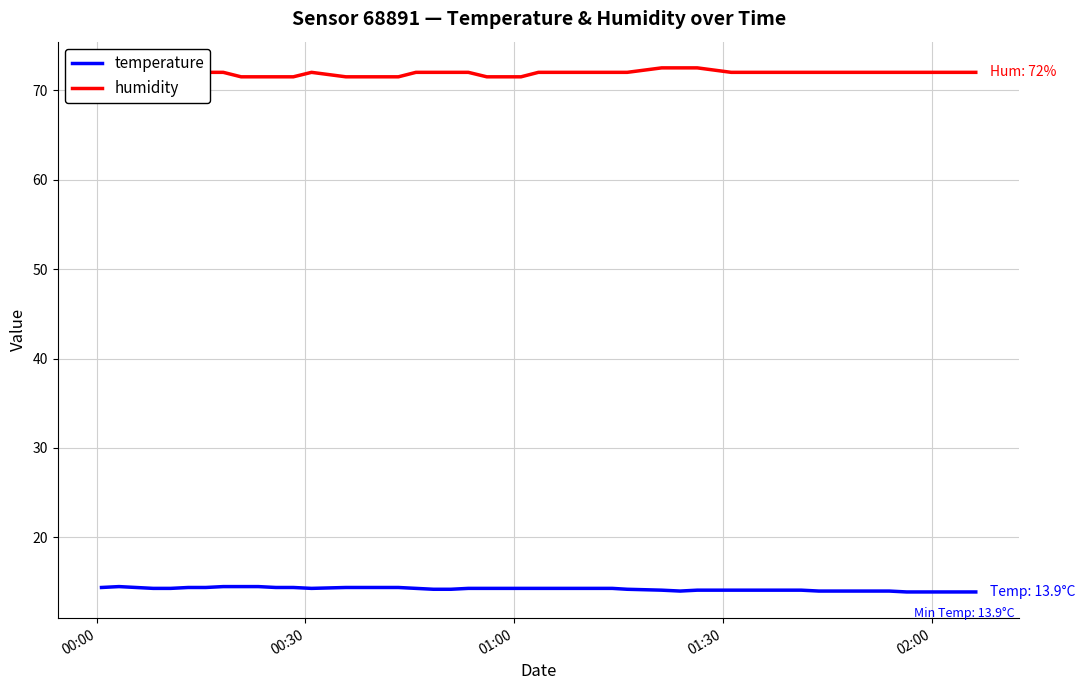

Does the chart display data point markers on the line(s)?

No